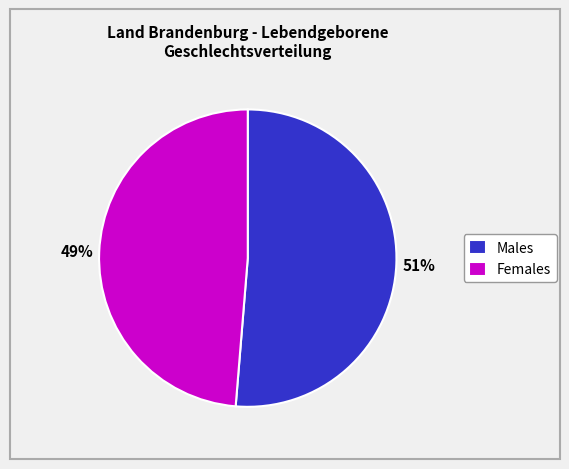

Between Males and Females, which is larger?

Males